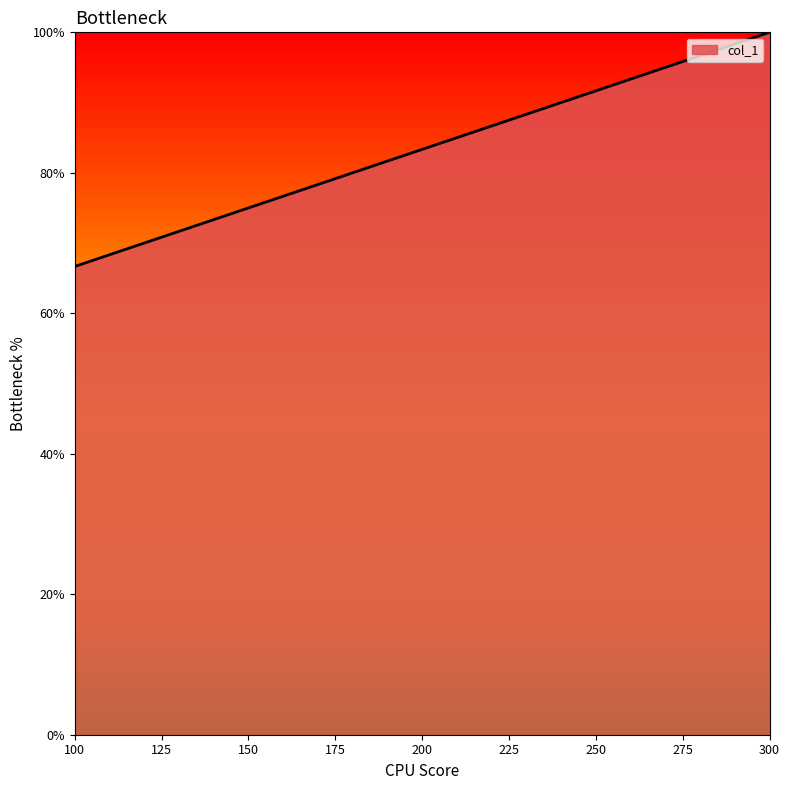

What is the change in value from 100 to 300?

+33.3